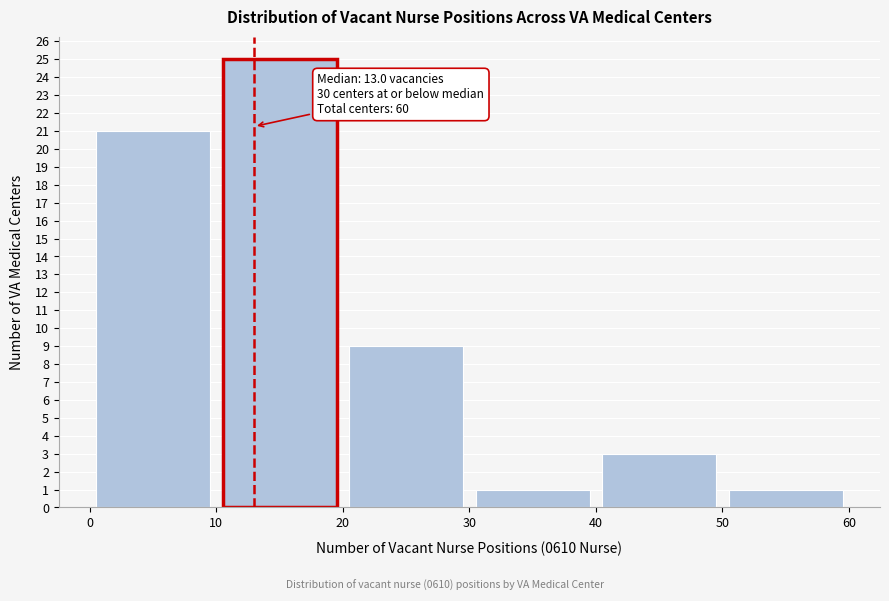

Over which range of the x-axis is the bar tallest?

10 to 20